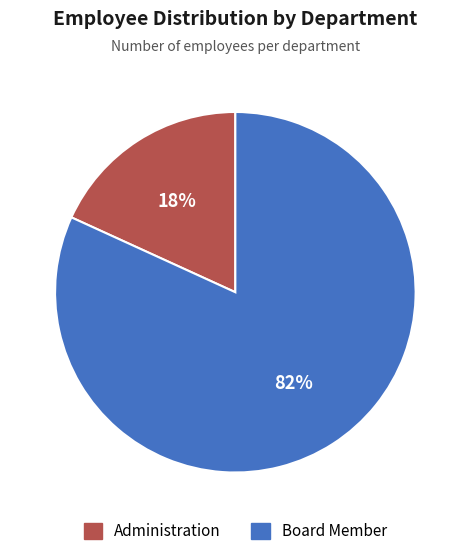

The Board Member slice represents 82% of the pie. True or false?

True